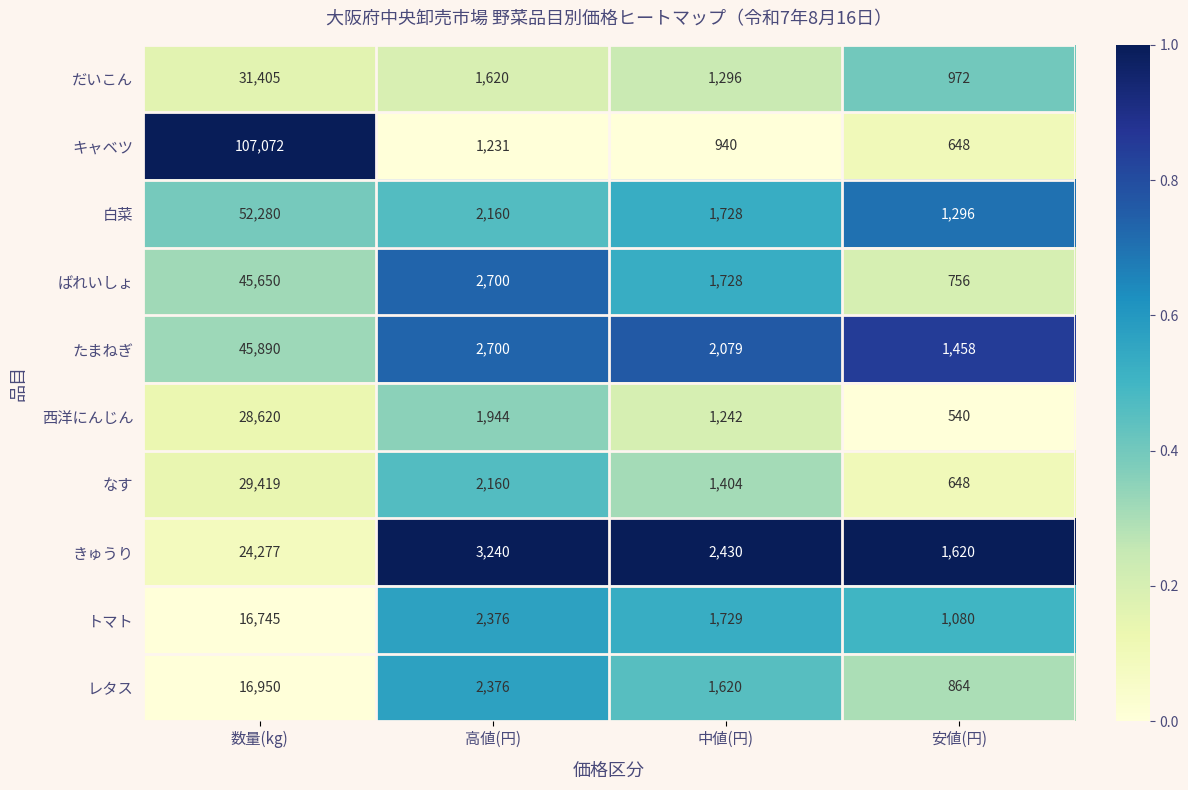

What is the difference between the 西洋にんじん values at 安値(円) and 高値(円)?

1404